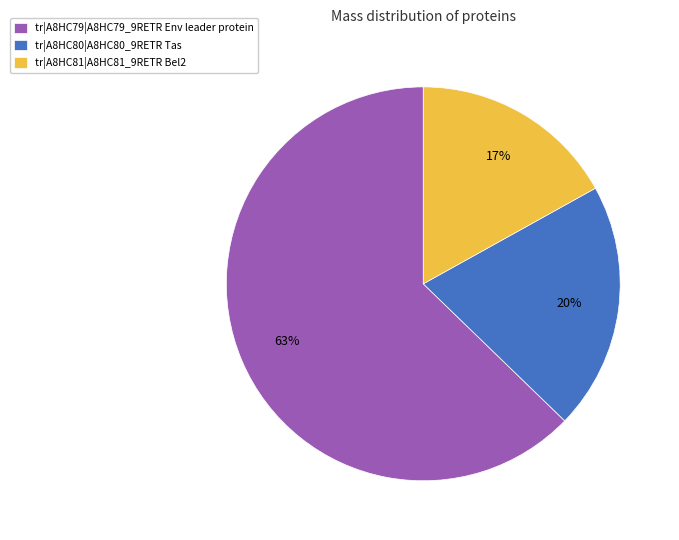

The tr|A8HC81|A8HC81_9RETR Bel2 slice represents 17% of the pie. True or false?

True